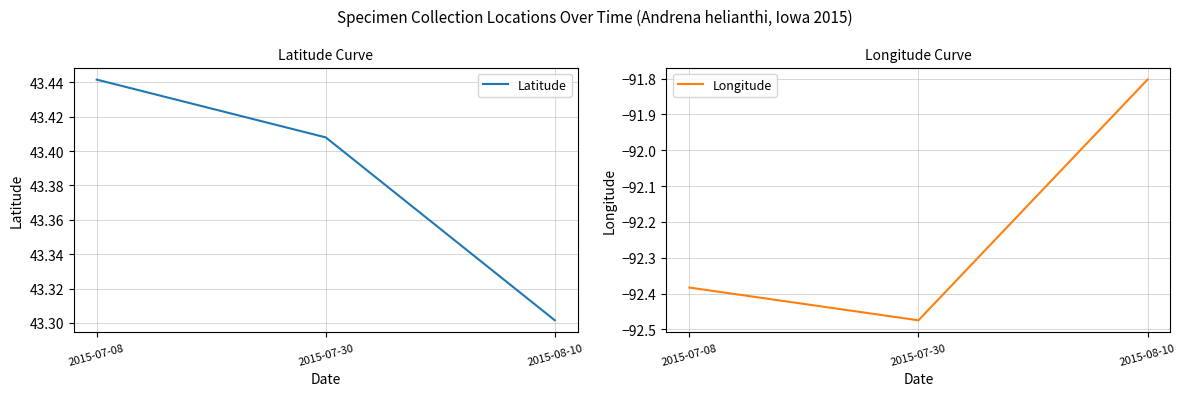

Count the Latitude values in the range 43 to 44.

3